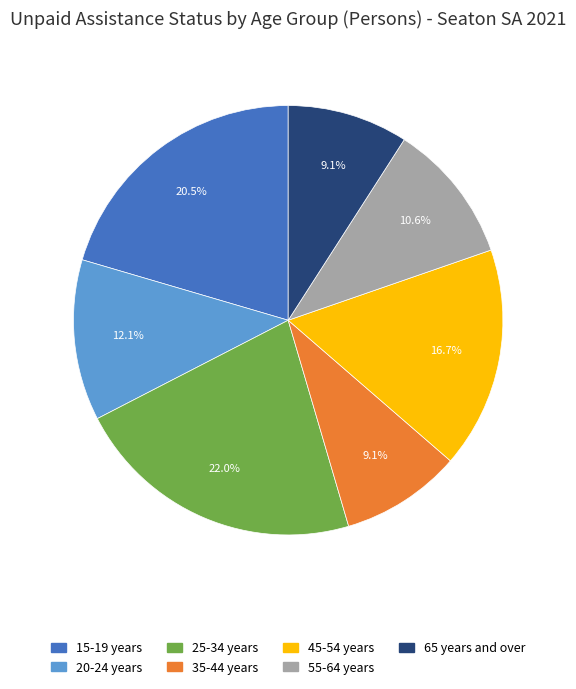

What portion of the pie excludes 65 years and over?

90.9%